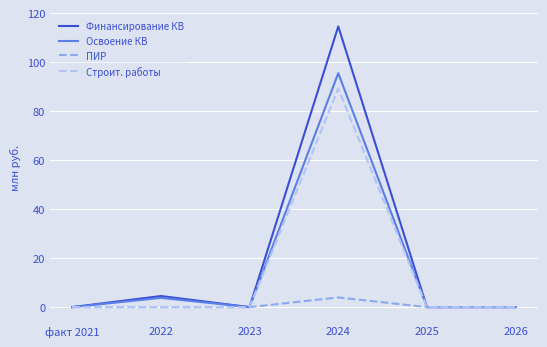

How many lines are shown in the chart?

4